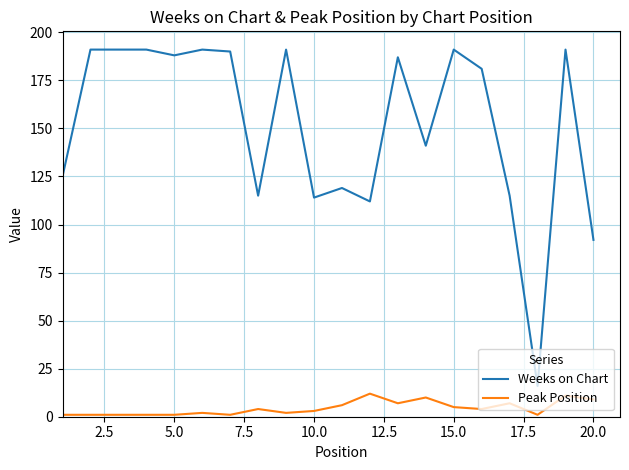

What is the highest value of the Peak Position series?

12